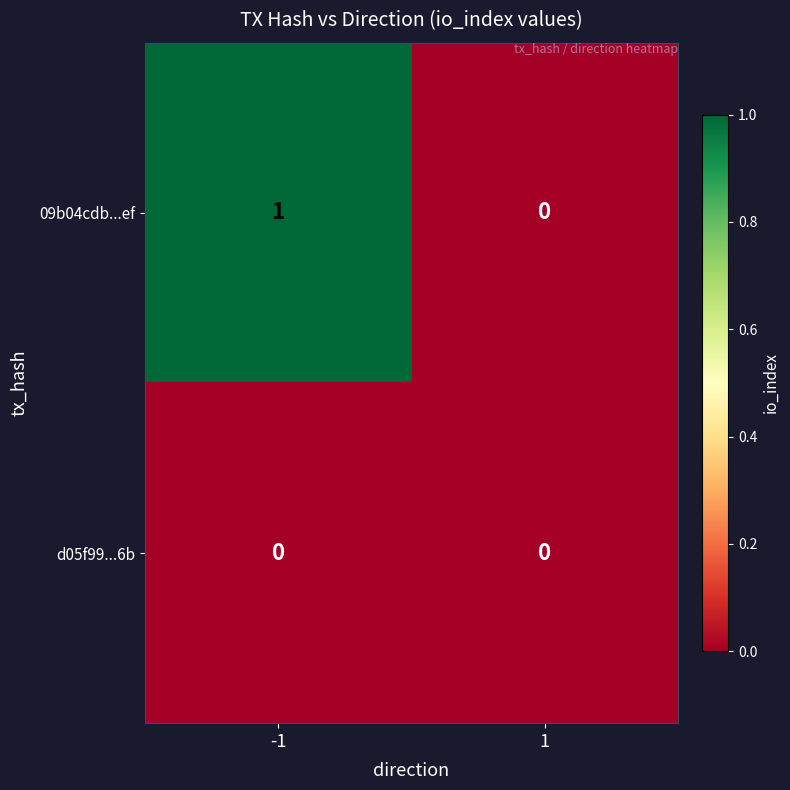

List the series in order of their overall mean, highest first.

09b04cdb...ef, d05f99...6b